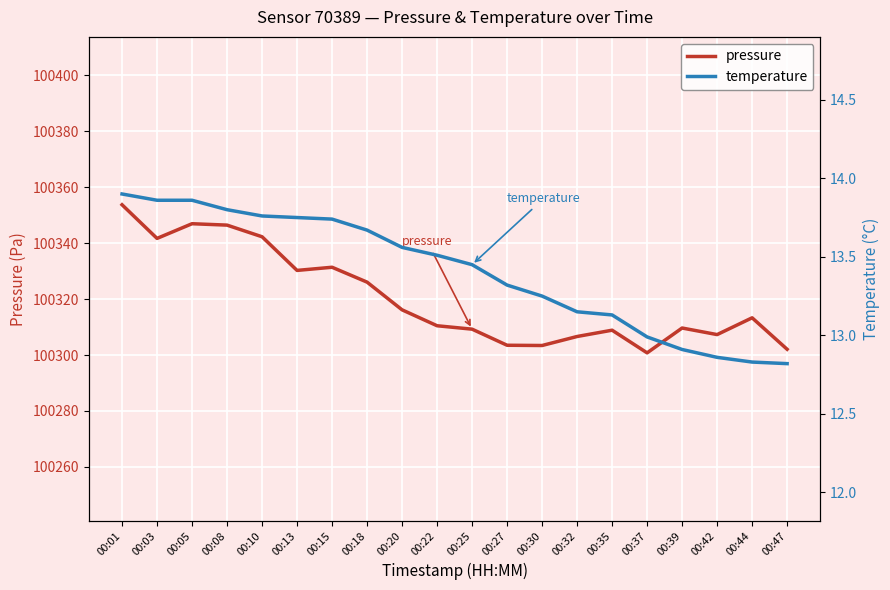

What is the approximate value of pressure at 00:03?

100341.7